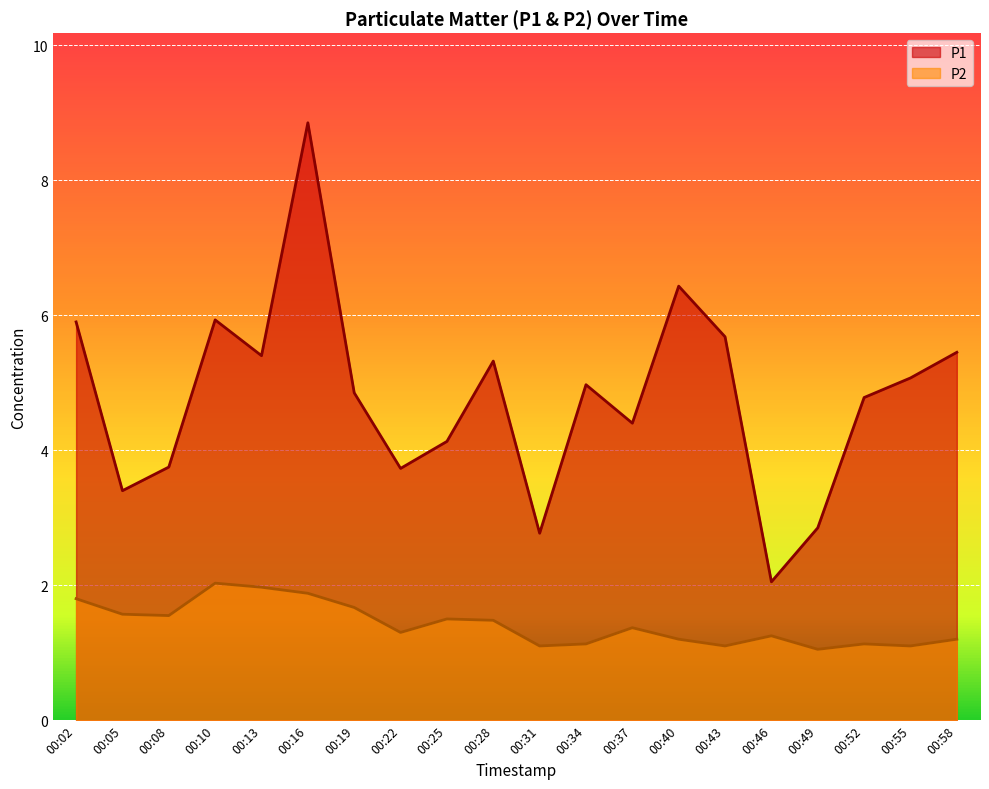

True or false: P1 and P2 cross at least once.

False